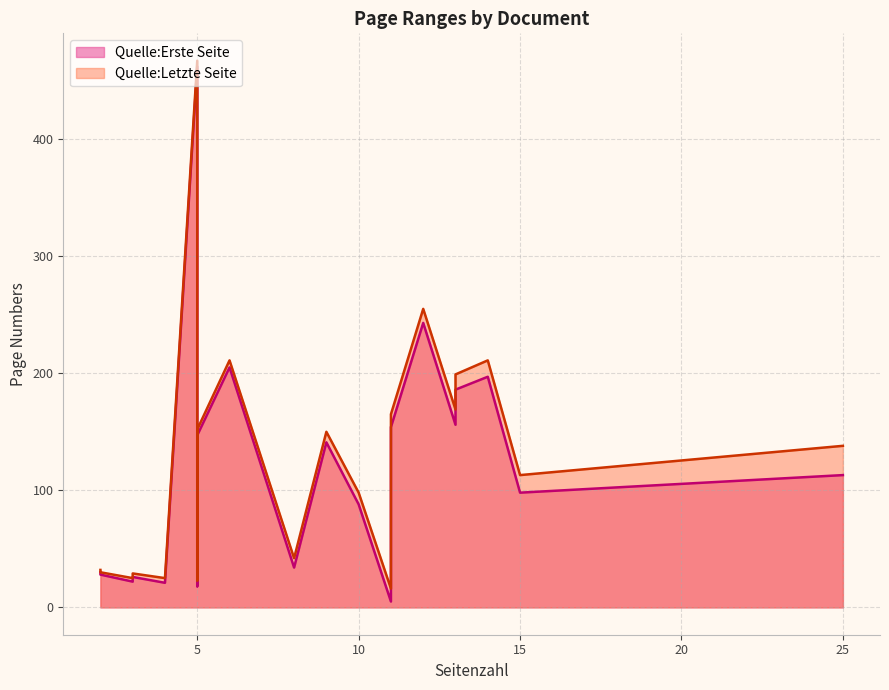

The value of Quelle:Letzte Seite at 25 is 31. True or false?

False